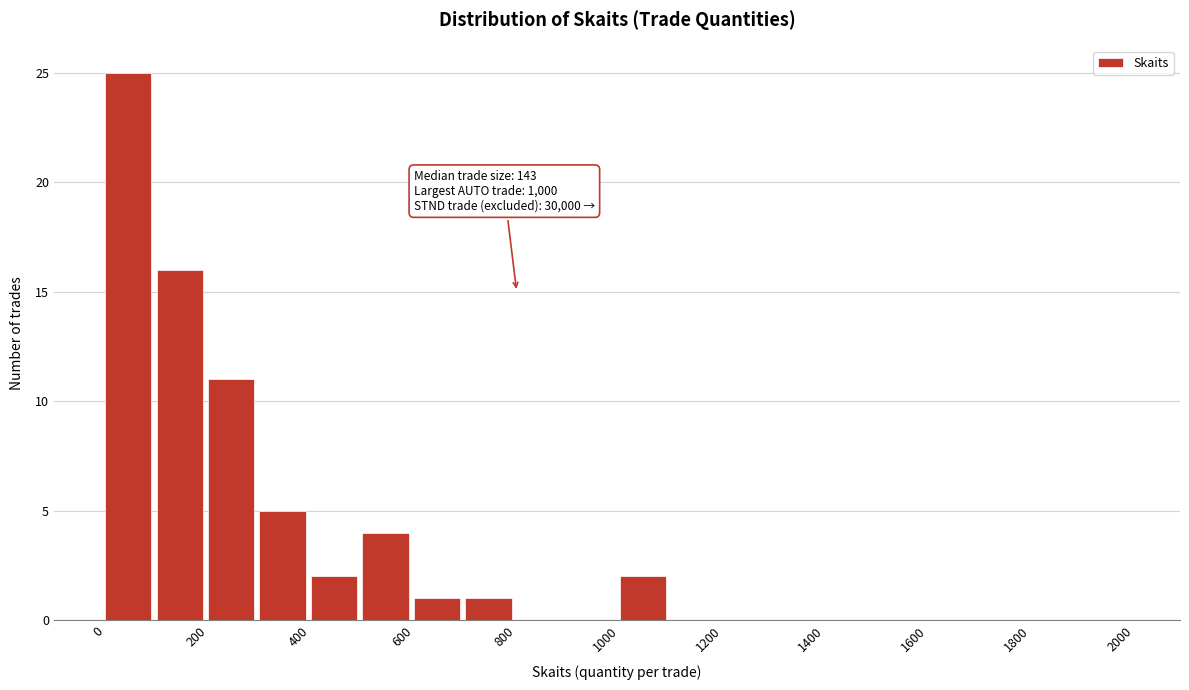

Which range on the x-axis has the tallest bar?

0 to 100